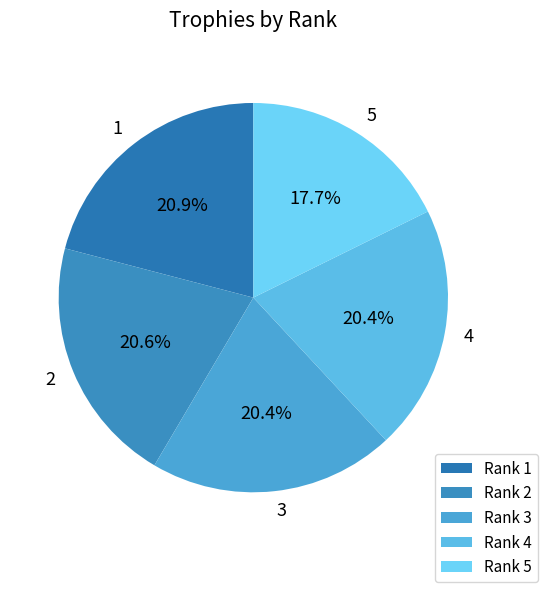

Does any single category account for the majority?

No